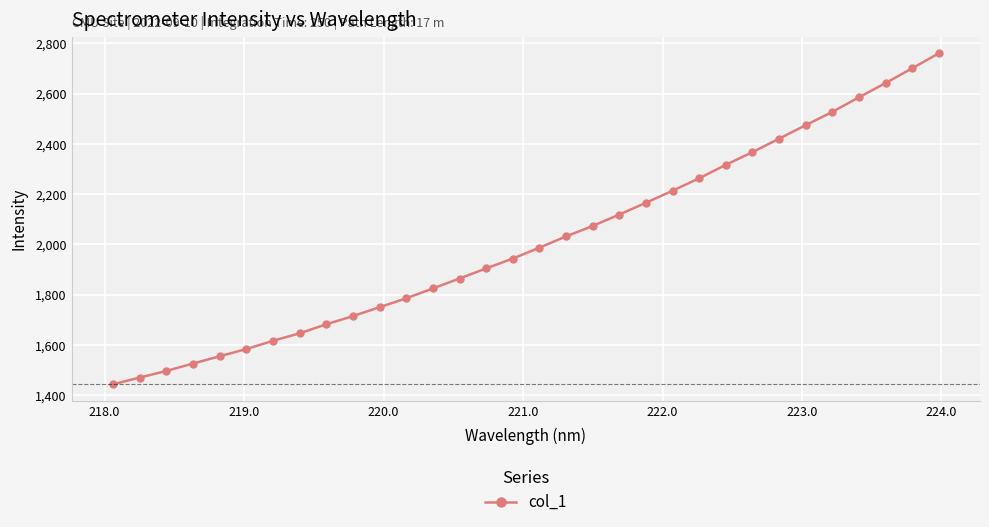

What is the value of the 3rd point from the left?

1496.6